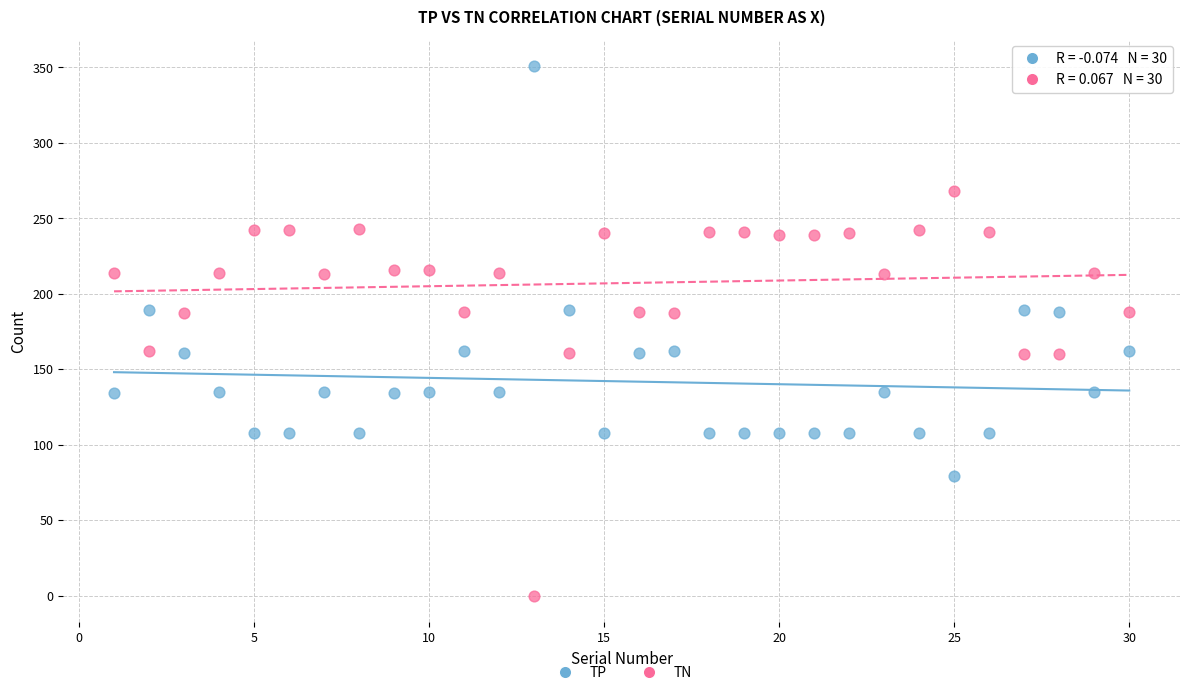

Which series contains the highest Y value?

TP